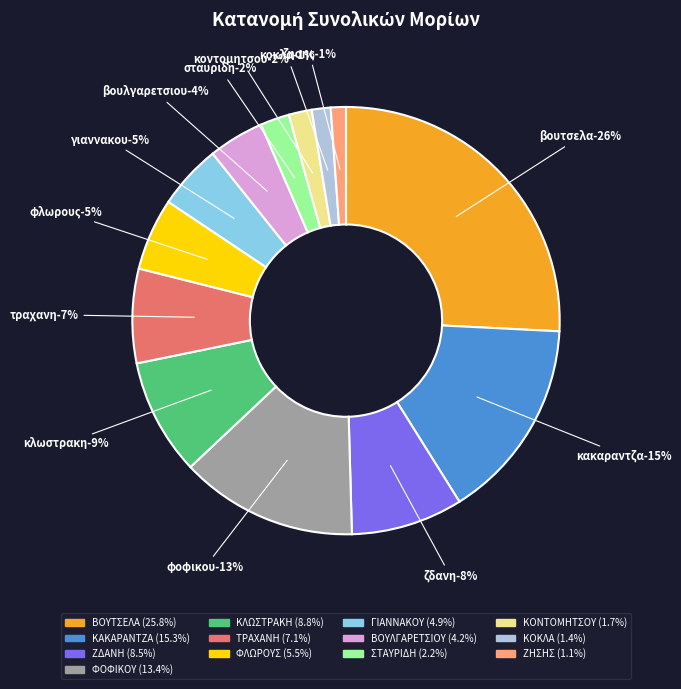

Is it true that ΖΔΑΝΗ ΚΑΤΕΡΙΝΑ is 8% of the pie?

True